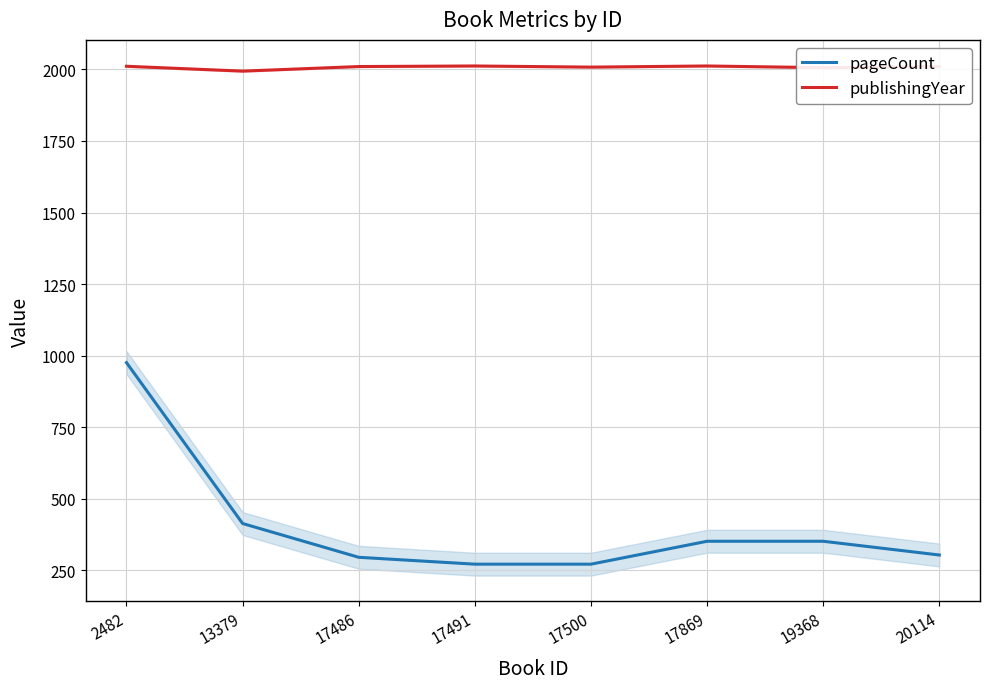

What is the sum of all pageCount values?

3238